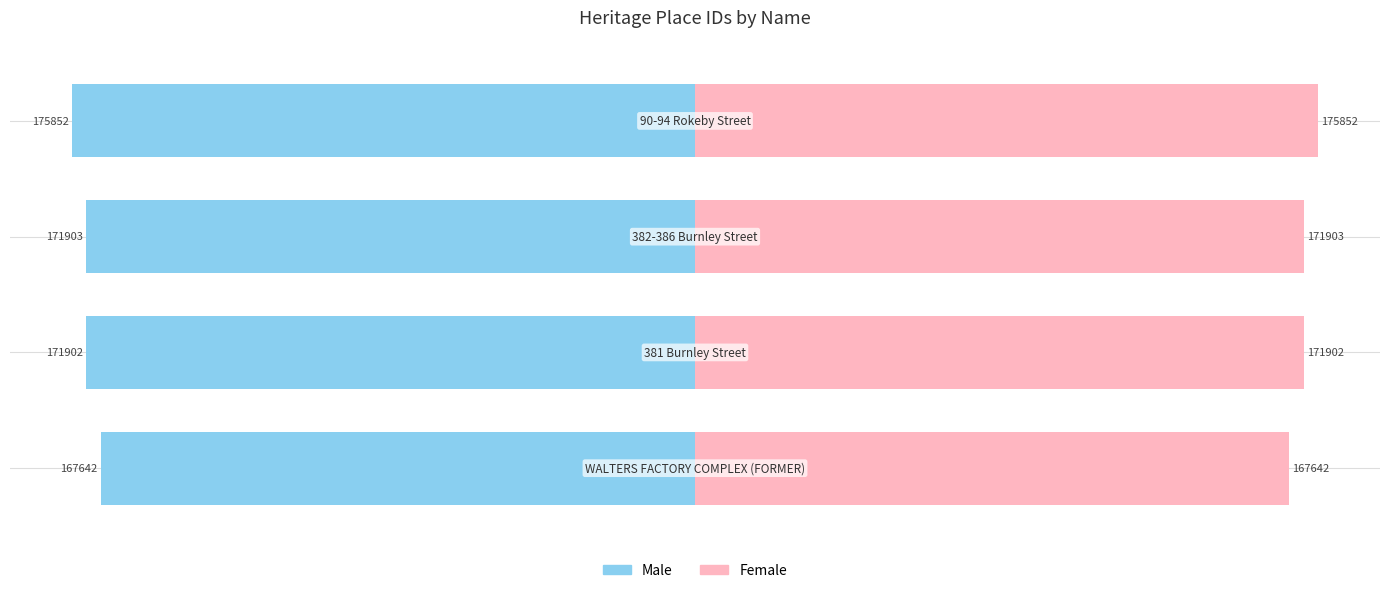

Rank the series at −100000 from lowest to highest value.

Male, Female